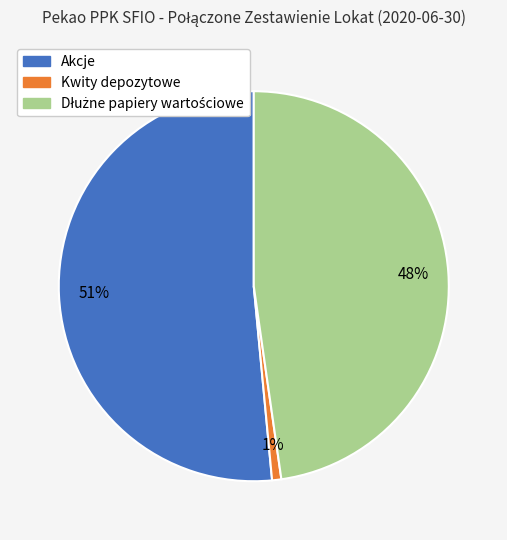

Which has a higher value, Kwity depozytowe or Akcje?

Akcje